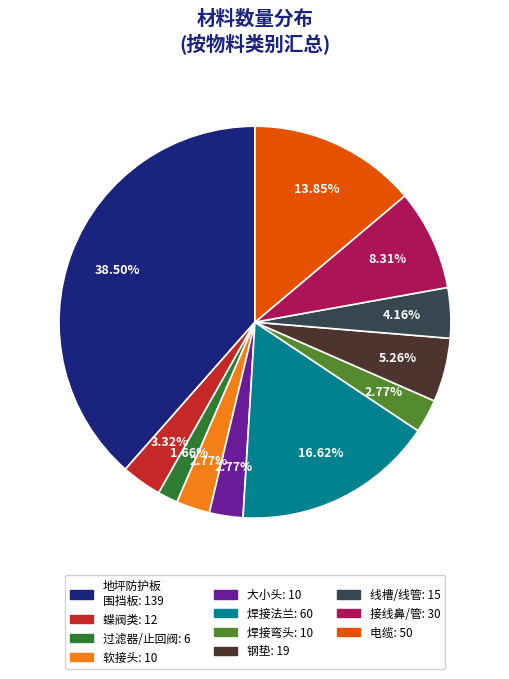

How many segments does this pie chart have?

11